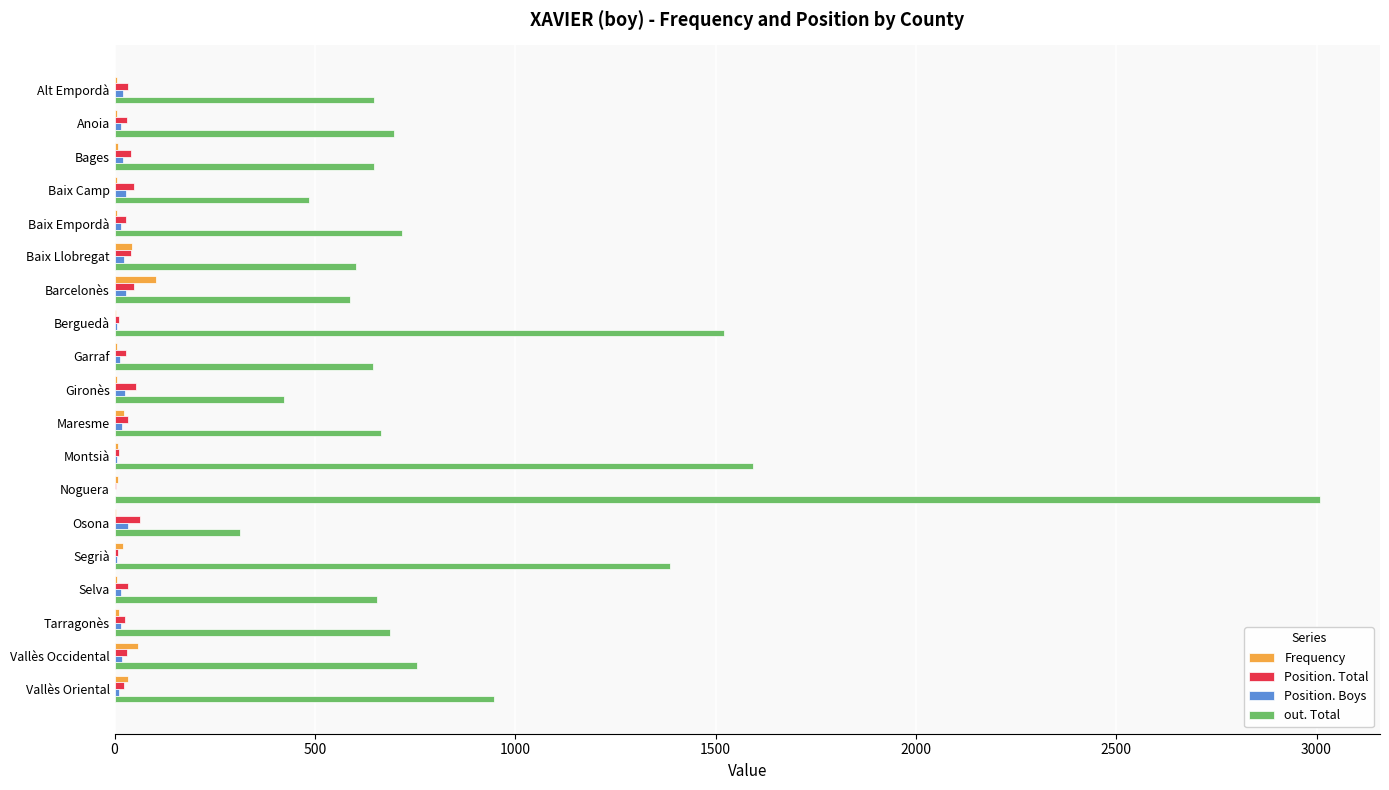

Is the value of Position. Boys at Bages greater than the value of out. Total at Anoia?

No